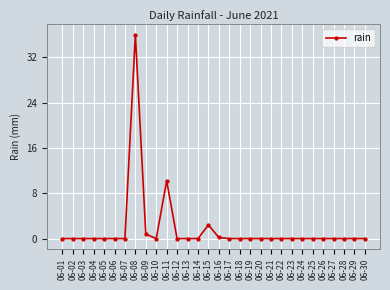

How many series are shown in this chart?

1